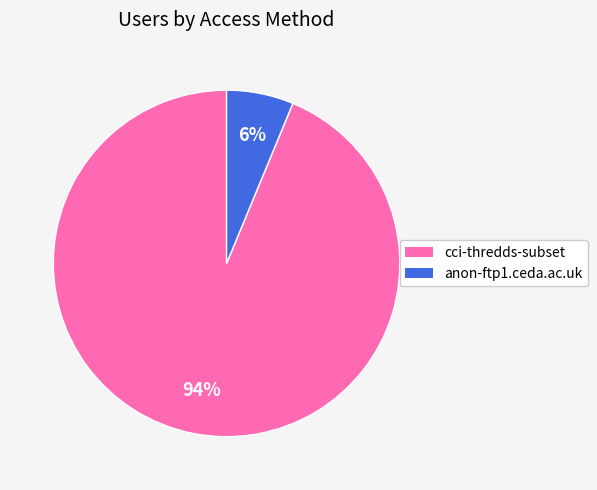

Combined, do cci-thredds-subset and anon-ftp1.ceda.ac.uk account for over 50%?

Yes